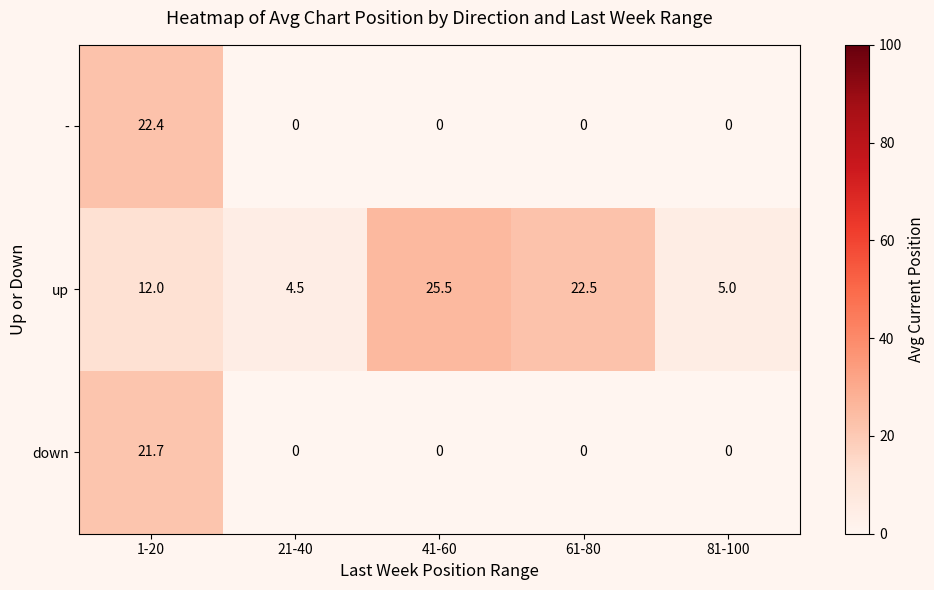

The value of up at 61-80 is 22.5. True or false?

True